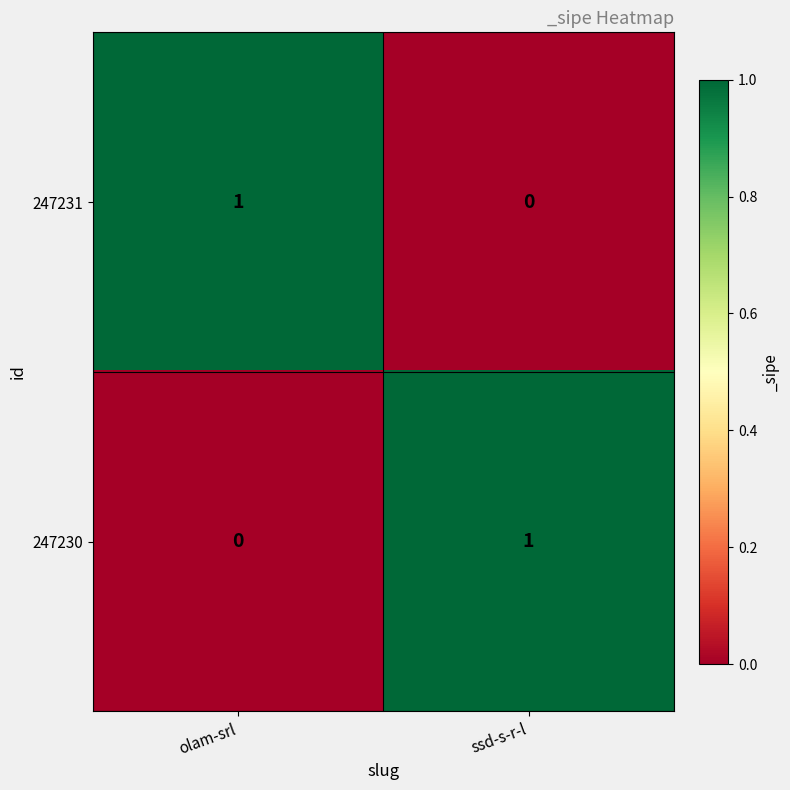

Where is 247230 nearest to the value 0?

olam-srl